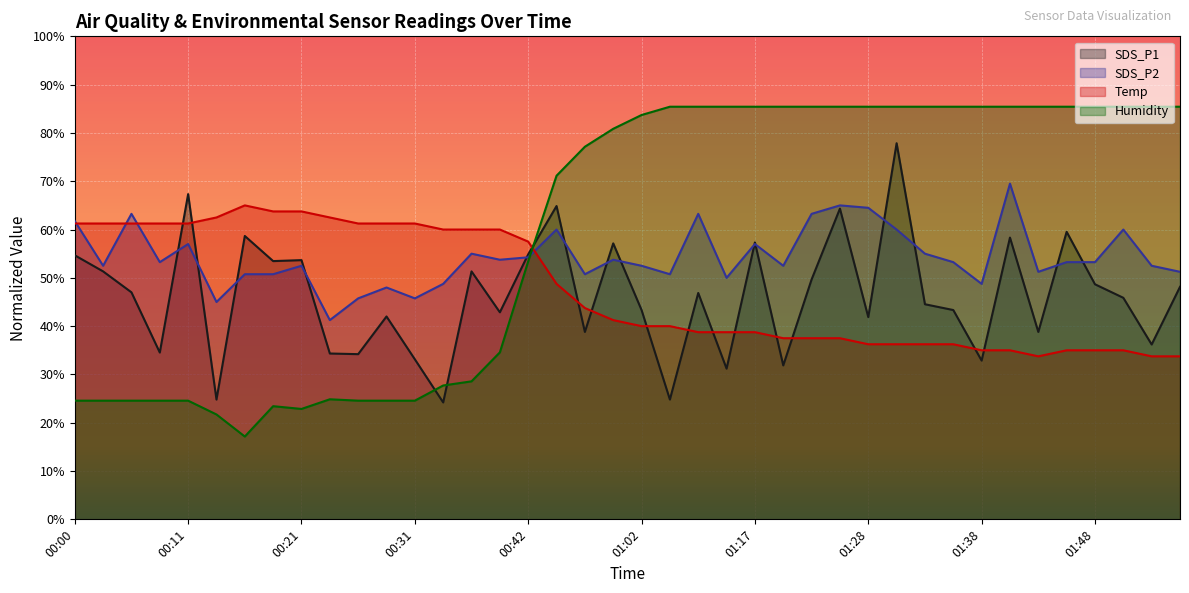

Which has a higher value, 01:20 or 01:14?

01:20